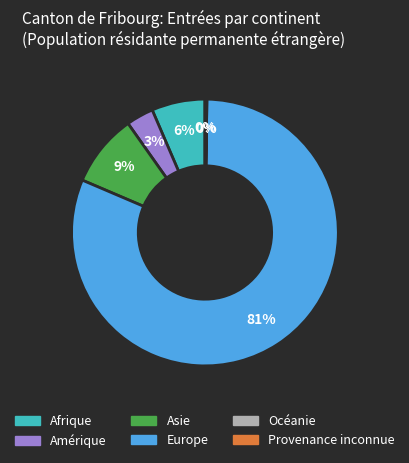

Is there a majority slice in this chart?

Yes